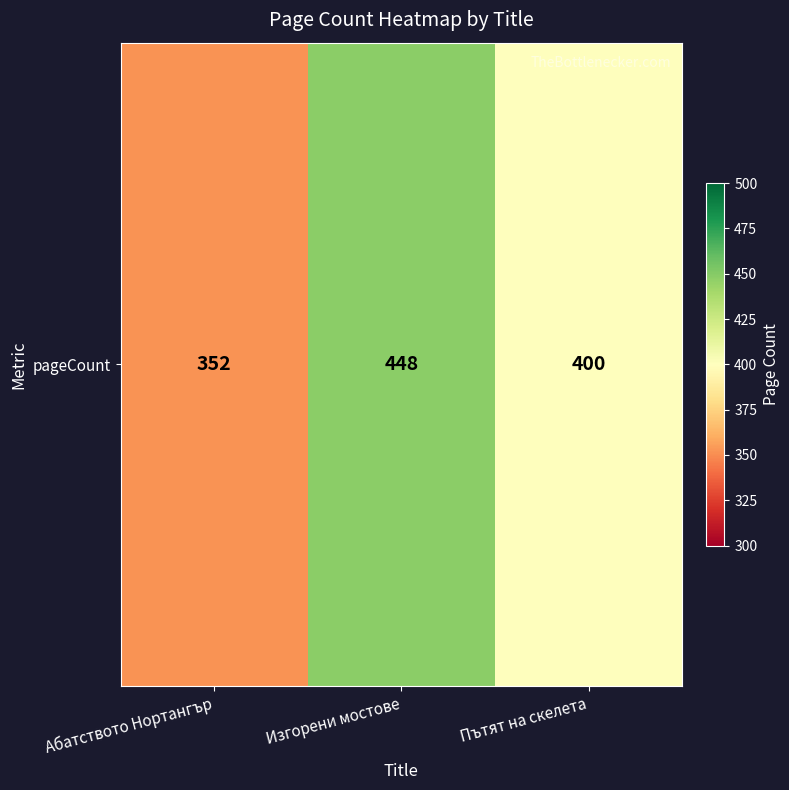

At which label is the value closest to 400?

Пътят на скелета